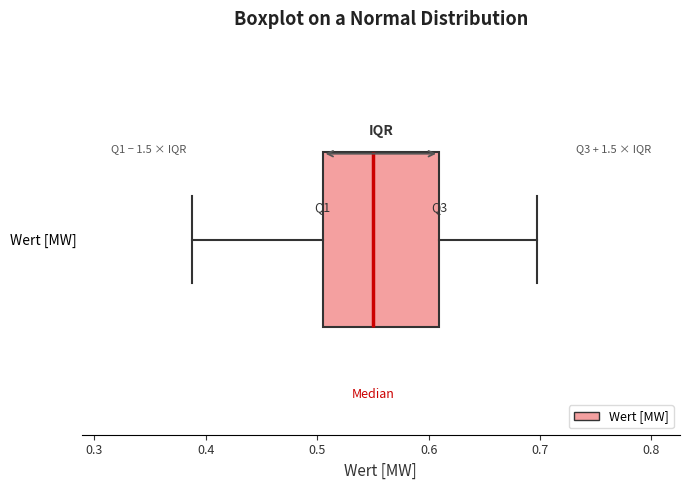

Where does the median line of the box for Wert [MW] sit on the x-axis? The values are not printed on the chart, so give them approximately, as read against the axis.

0.55